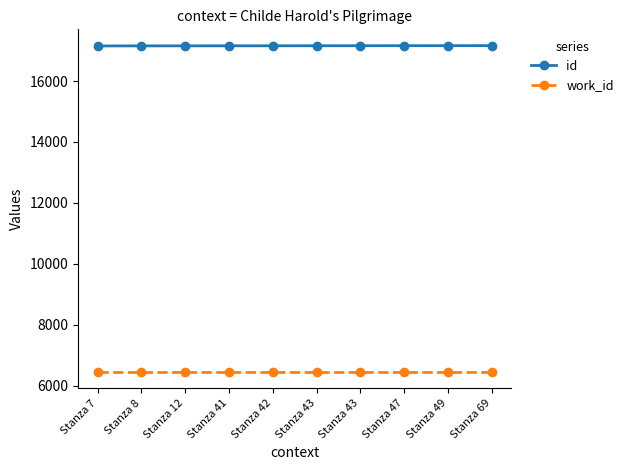

What is the value of the work_id point at the 10th from the left?

6456